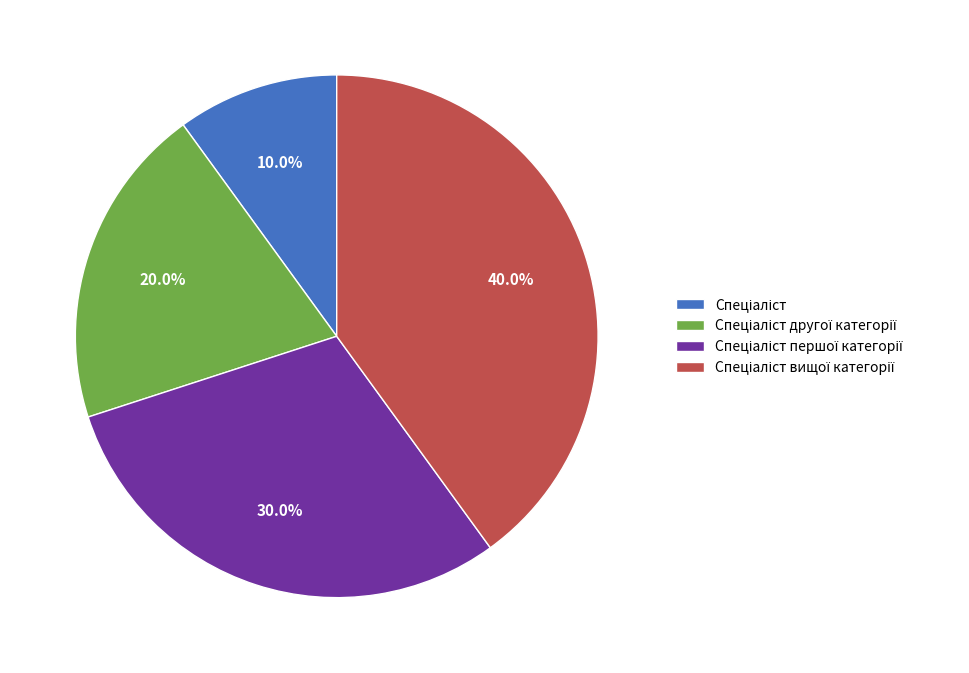

Is there a majority slice in this chart?

No